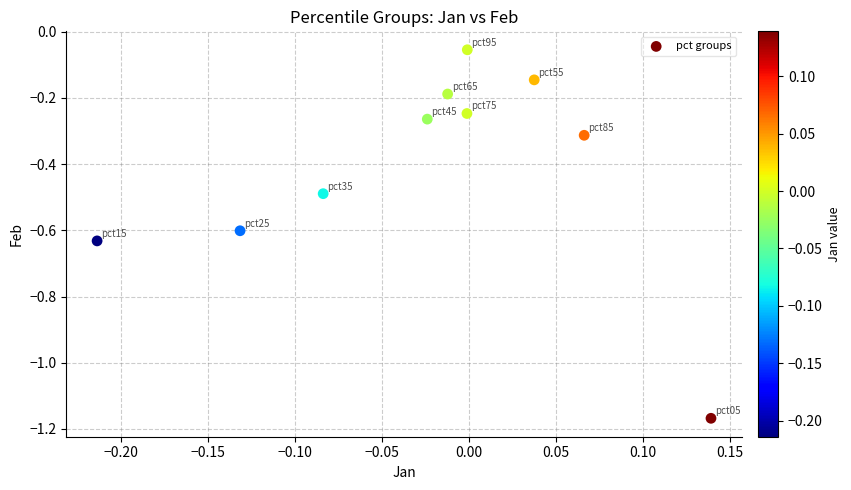

What is the average Y value?

-0.4